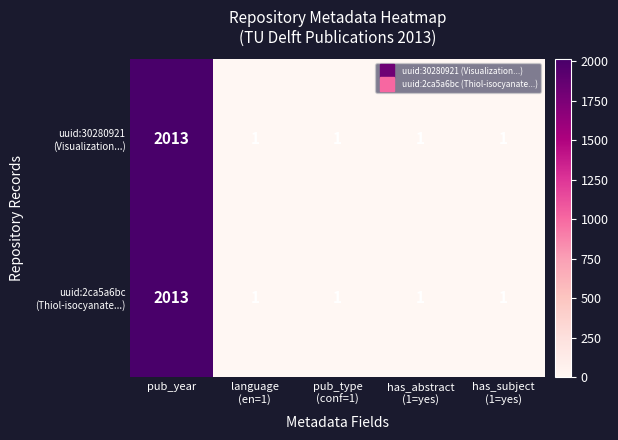

What is the maximum value shown in the chart?

2013